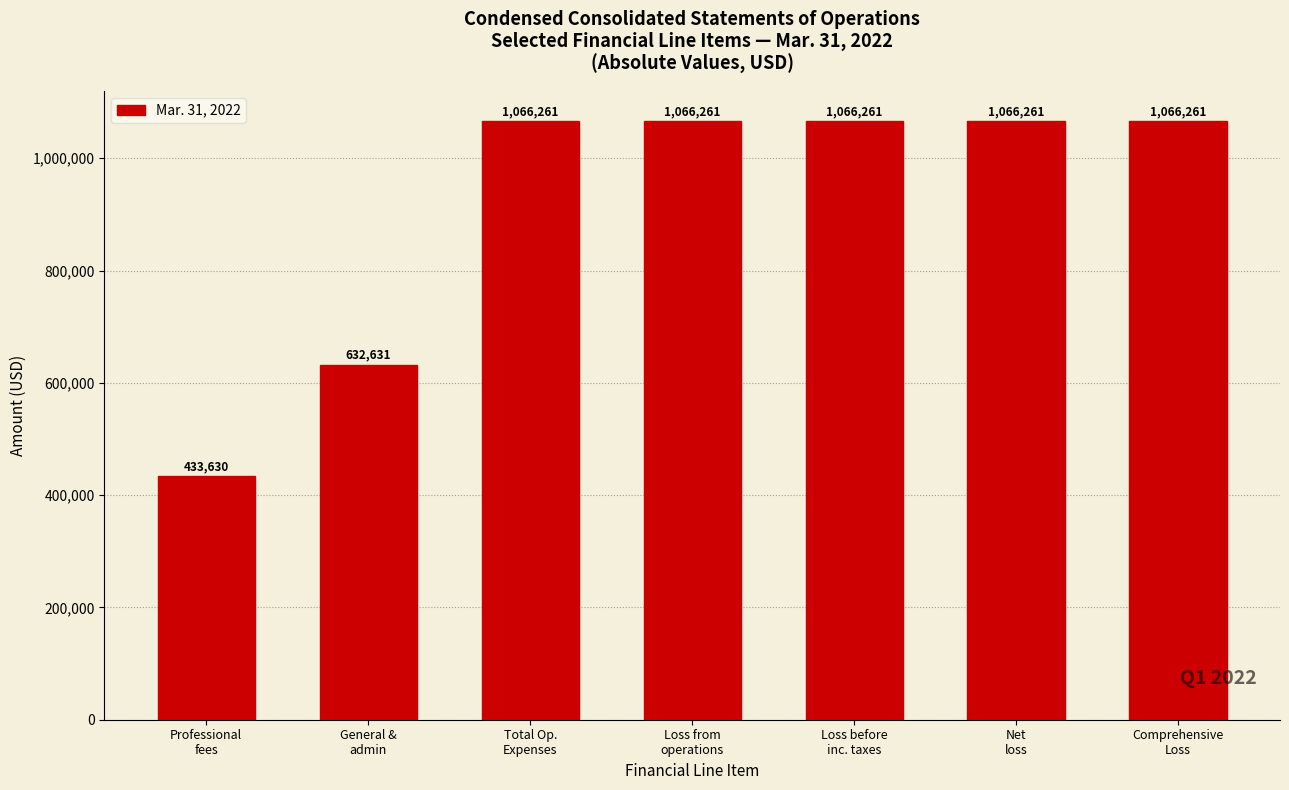

Reading left to right, extract all data points from this chart.

433630	632631	1066261	1066261	1066261	1066261	1066261